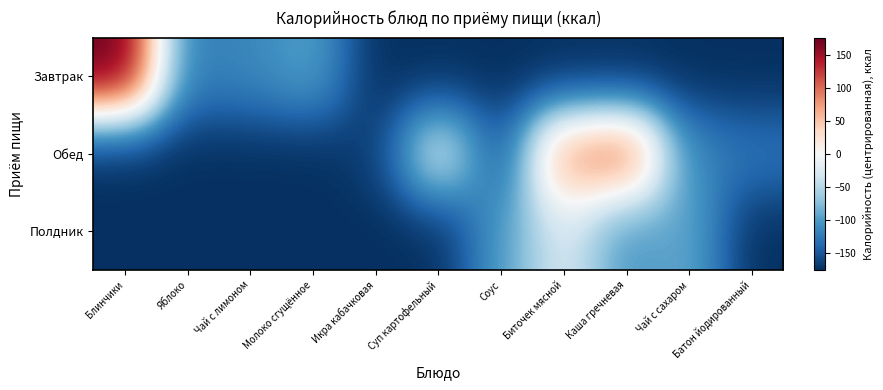

Which has a higher value, Яблоко or Батон йодированный?

Яблоко